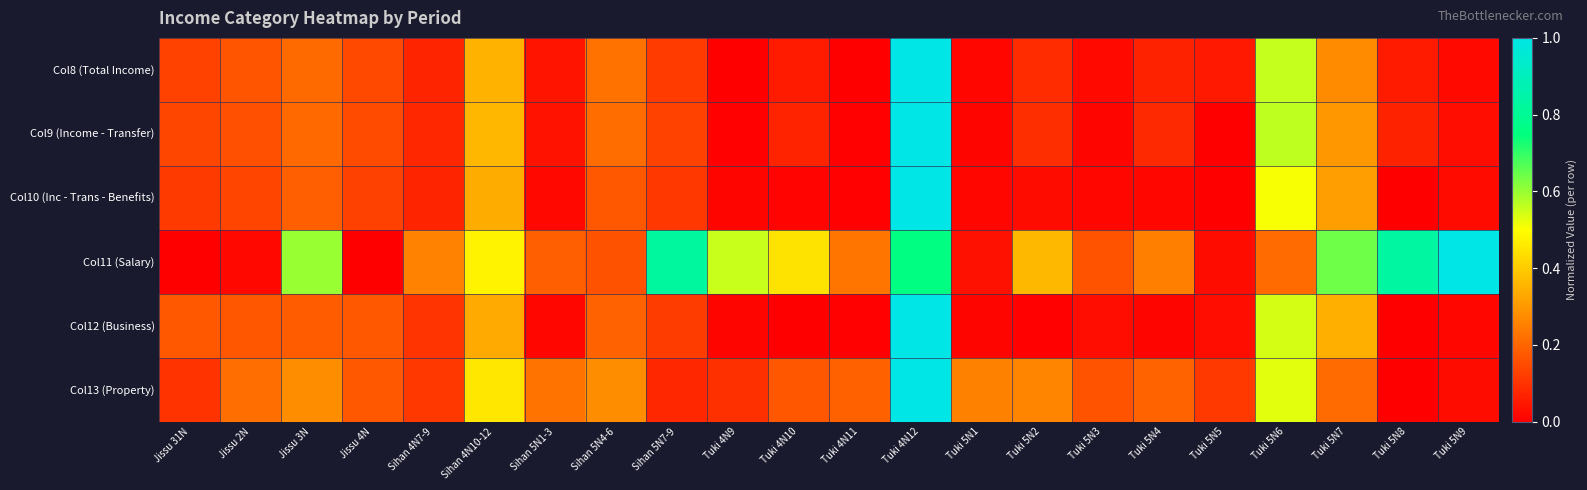

Rank the series at Jissu 2N from lowest to highest value.

Col11 (Salary), Col10 (Inc - Trans - Benefits), Col9 (Income - Transfer), Col8 (Total Income), Col12 (Business), Col13 (Property)